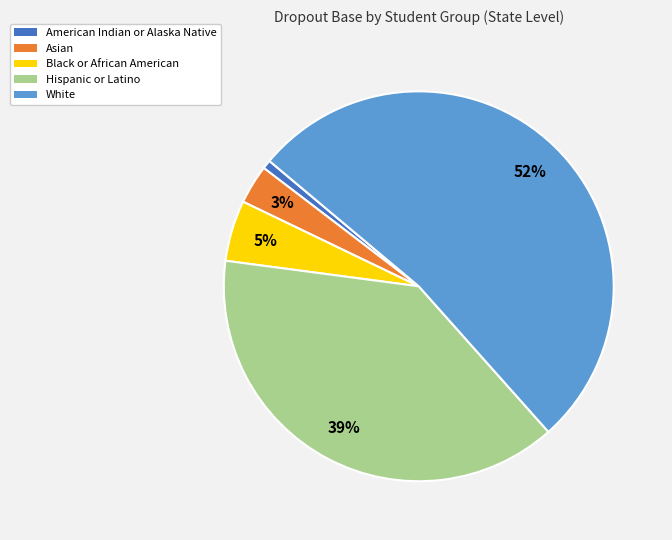

Rank the categories by value from lowest to highest.

American Indian or Alaska Native, Asian, Black or African American, Hispanic or Latino, White